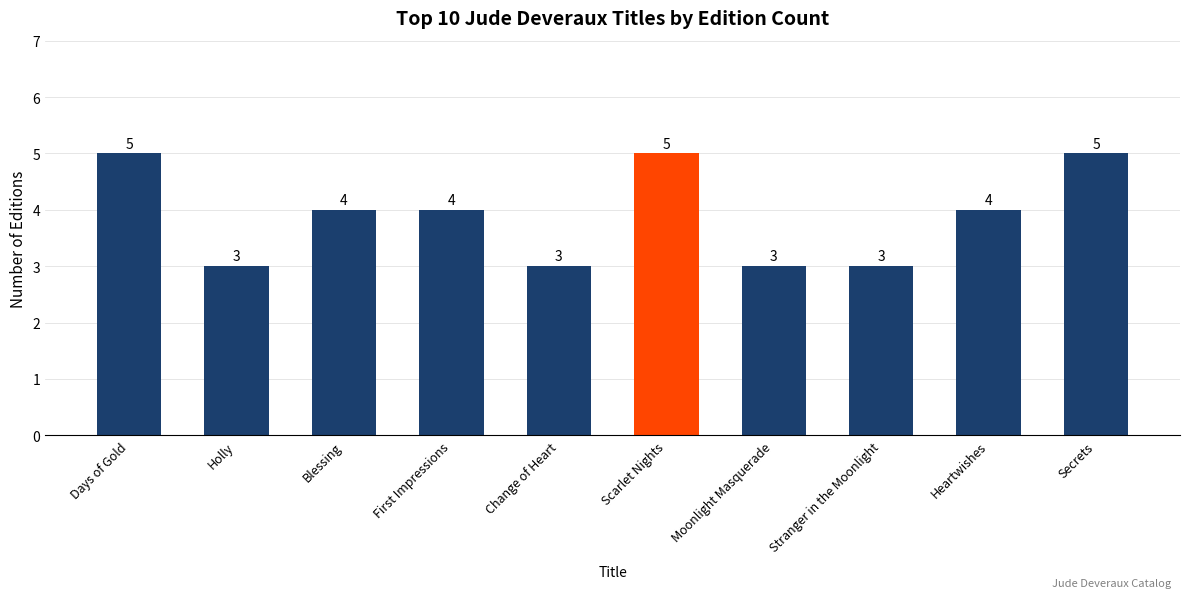

What is the value of the 7th bar from the left?

3